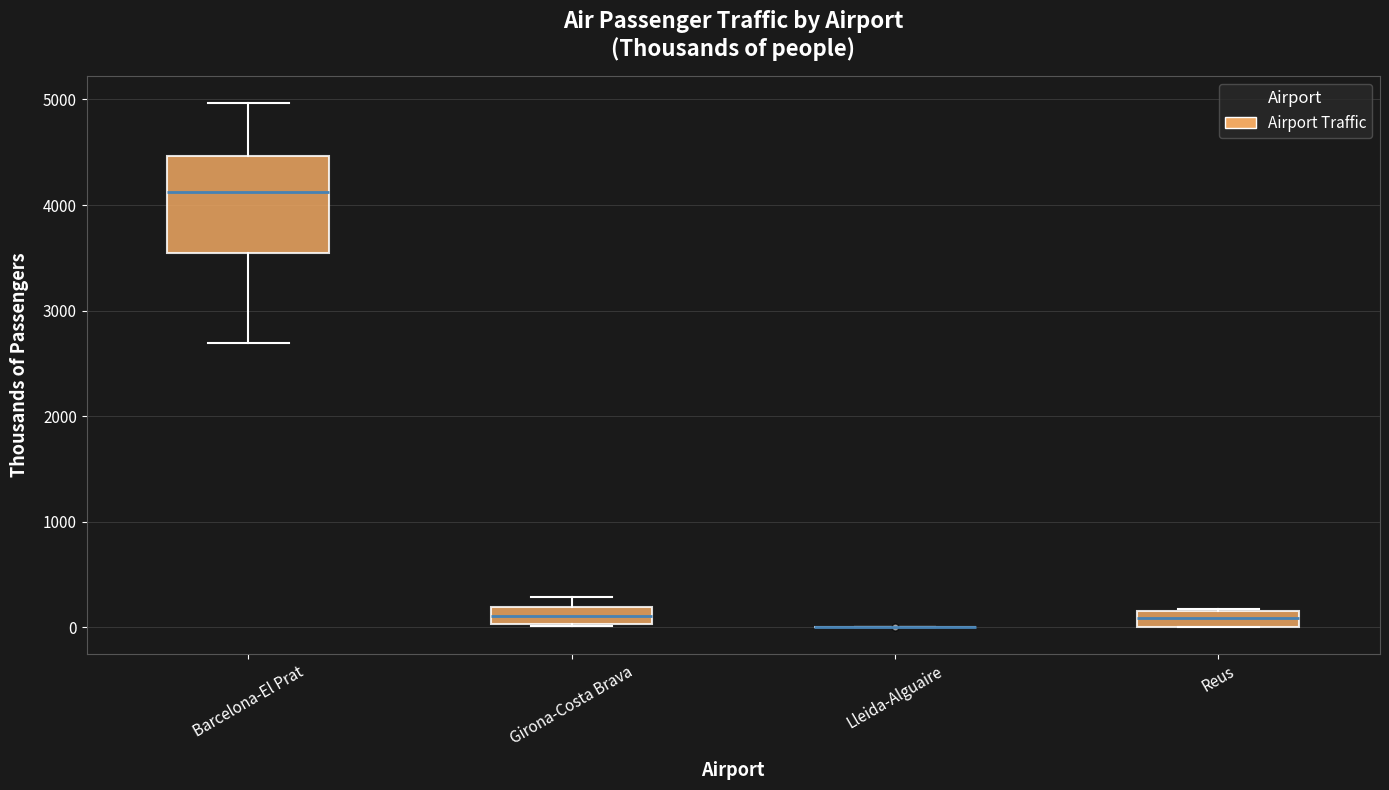

Where does the median line of the box for Reus sit on the y-axis? The values are not printed on the chart, so give them approximately, as read against the axis.

100